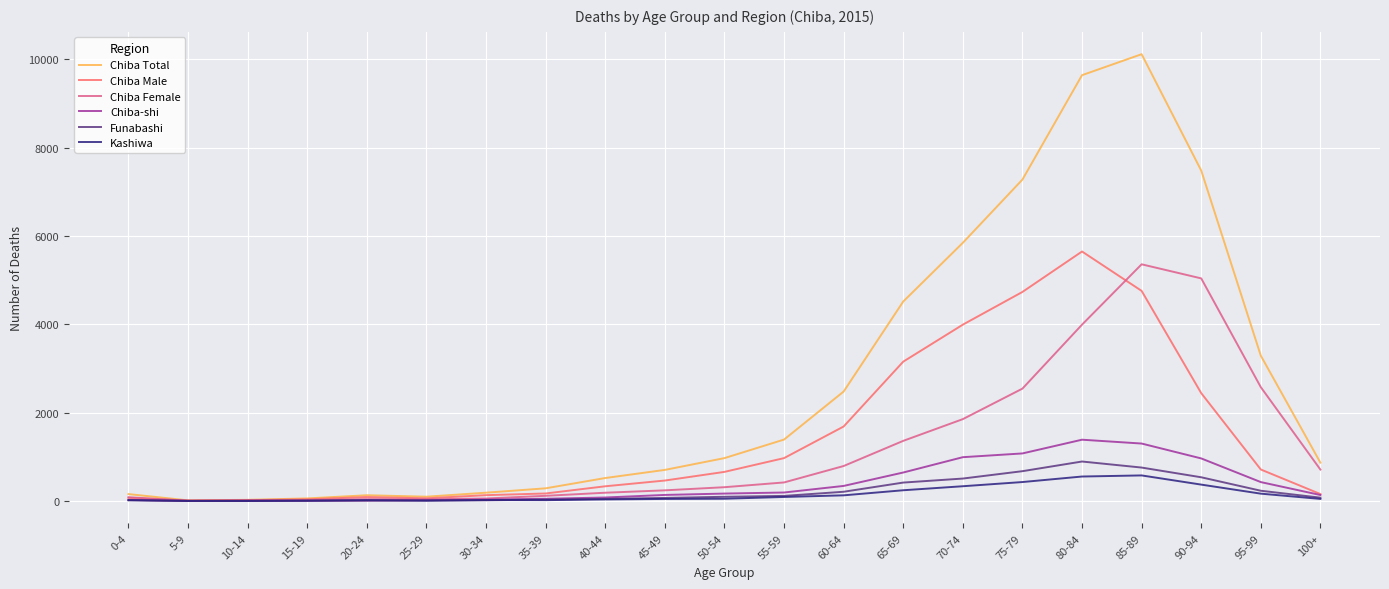

What is the sum of the Chiba Male values at 80-84 and 60-64?

7338